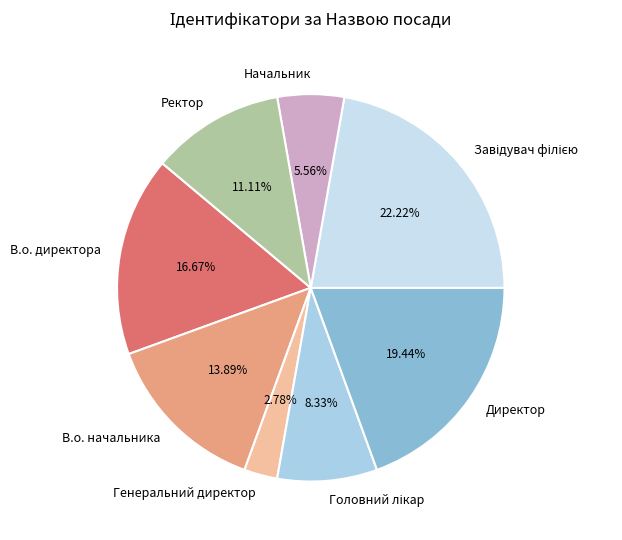

To the nearest percent, what is the combined percentage of В.о. директора and Генеральний директор?

19%